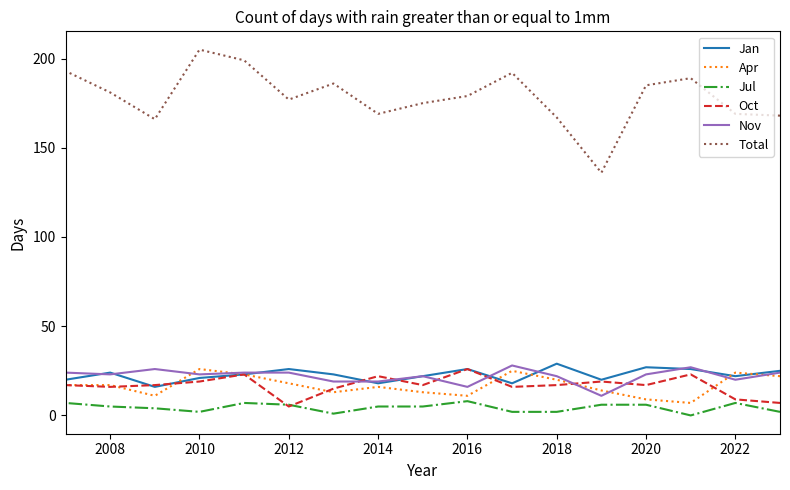

True or false: Total has more than 1 interior local peaks.

True